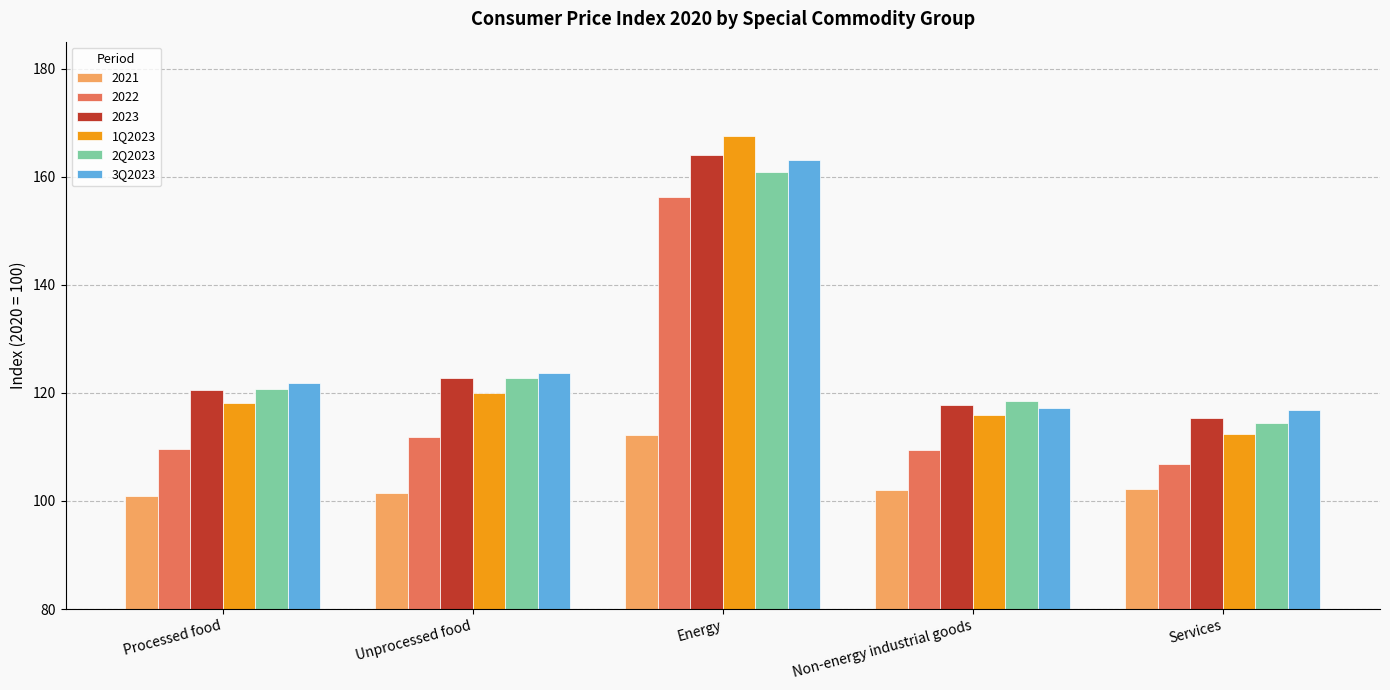

Is the value of 2021 at Non-energy industrial goods greater than the value of 2022 at Non-energy industrial goods?

No